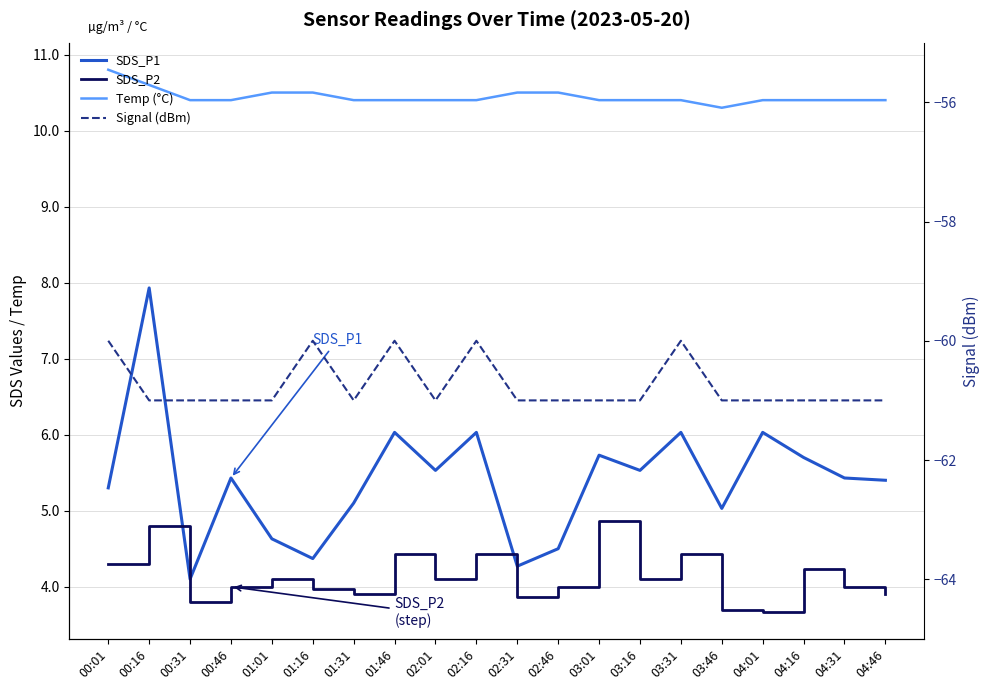

What is the label of the 19th point from the right?

00:16